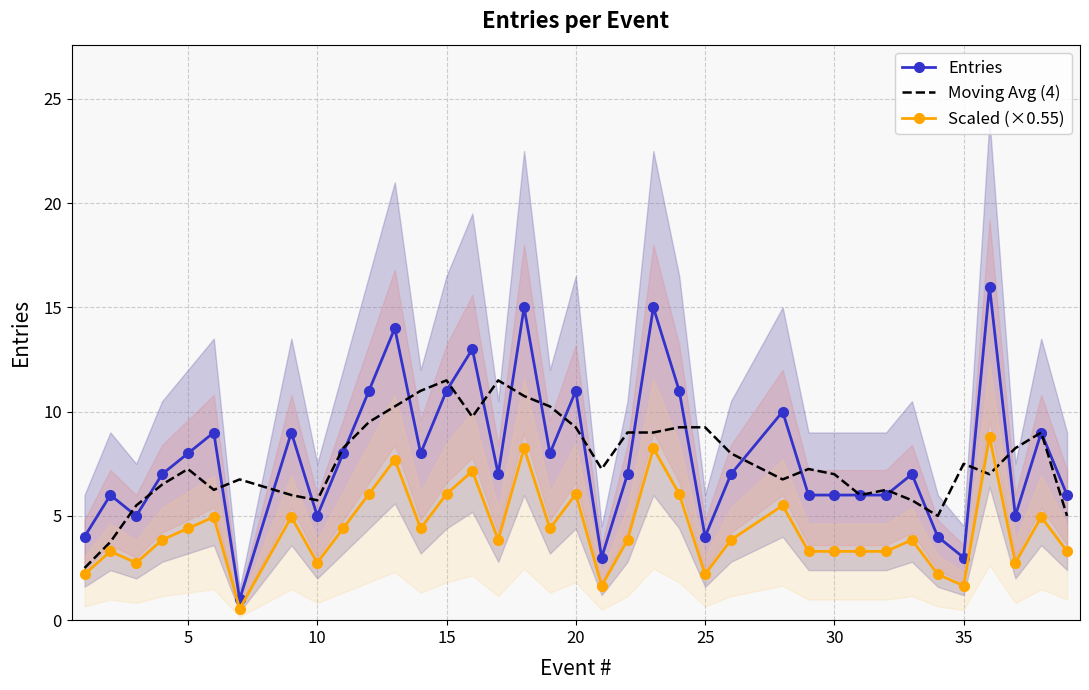

After their last crossing, which series has the higher values: Moving Avg (4) or Scaled (×0.55)?

Moving Avg (4)